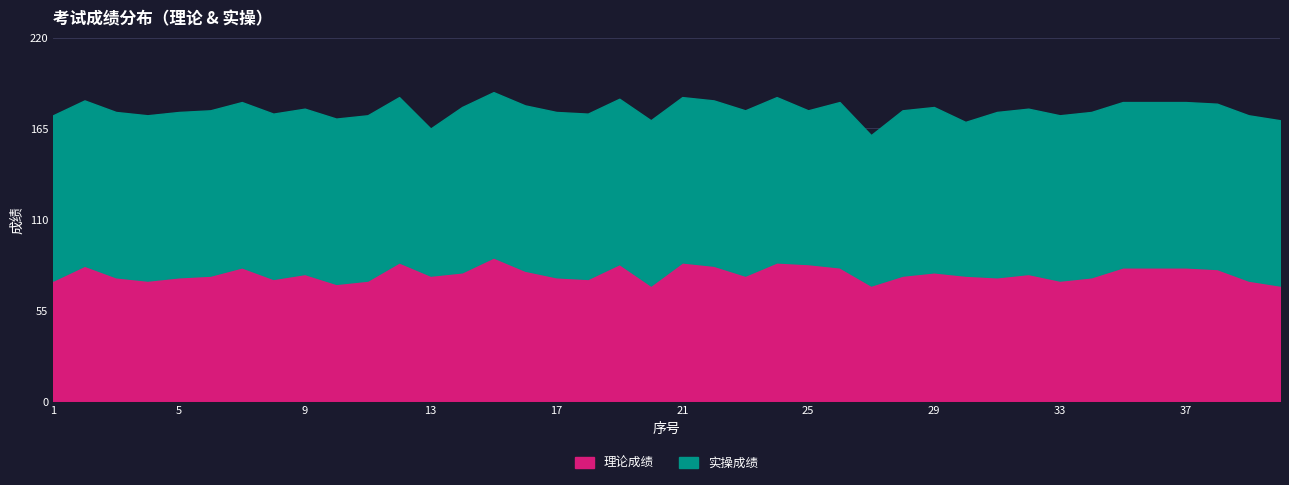

Read the 理论成绩 value at 18.

74